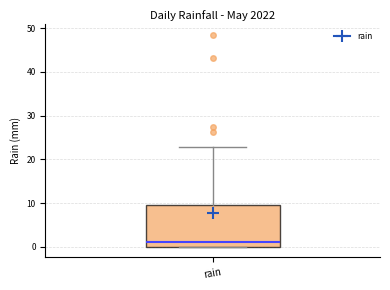

Read this box plot against the y-axis: the position of the median line, the range covered by the box, and the ends of both whiskers. The values are not printed on the chart, so give them approximately, as read against the axis.

median 1, box 0 to 10, whiskers 0 to 23